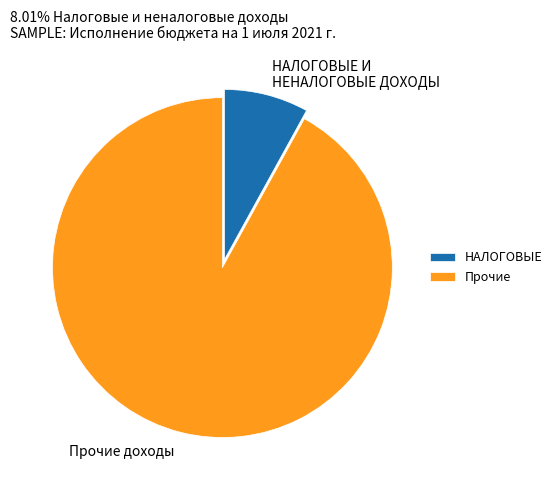

Approximately how many times larger is the value at НАЛОГОВЫЕ И НЕНАЛОГОВЫЕ ДОХОДЫ compared to Прочие доходы?

0.1